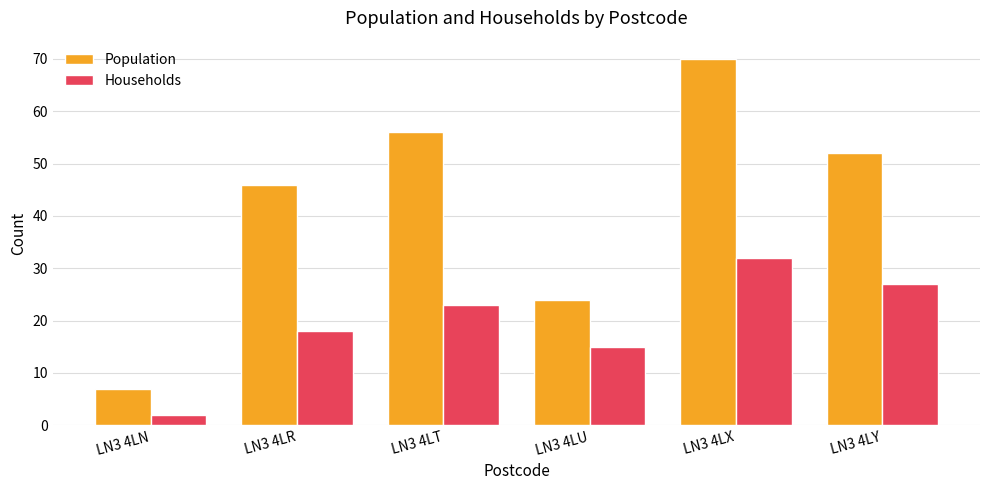

The Households series shows 2 at LN3 4LN. True or false?

True